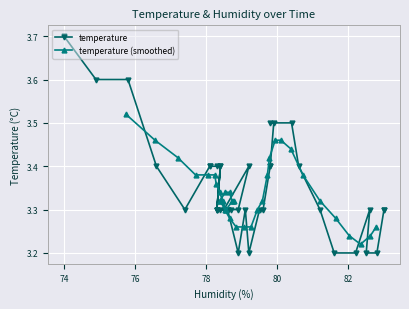

Count the temperature (smoothed) values in the range 3 to 4.

36